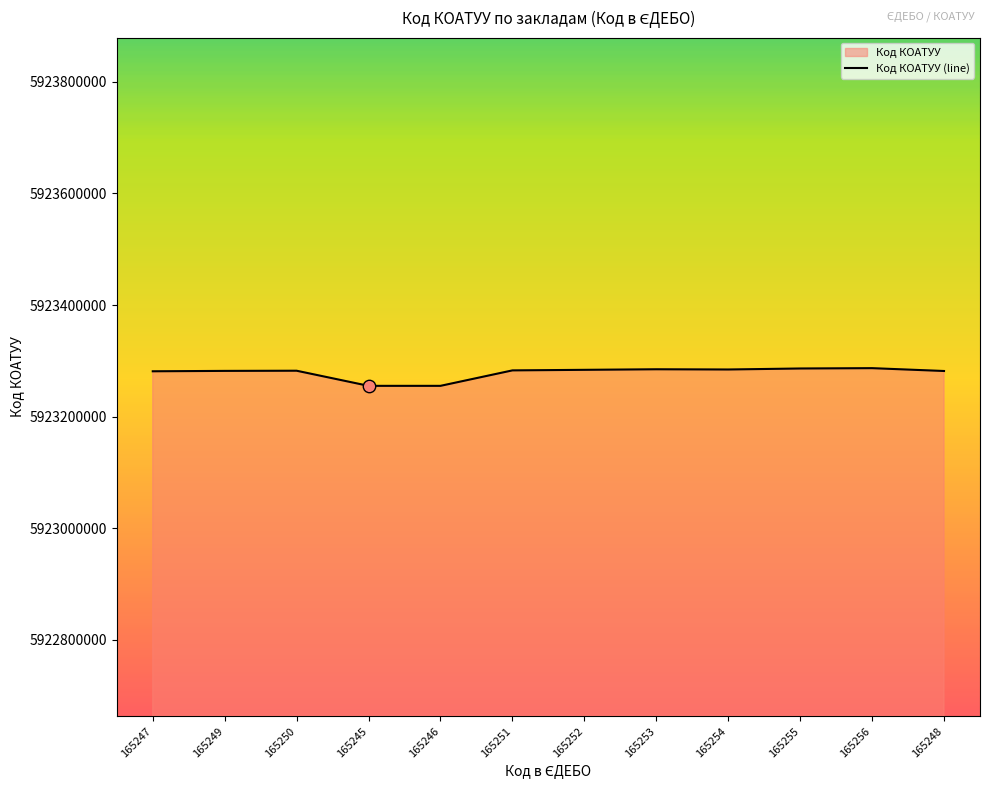

What is the ratio of the value at 165245 to the value at 165251?

1.0